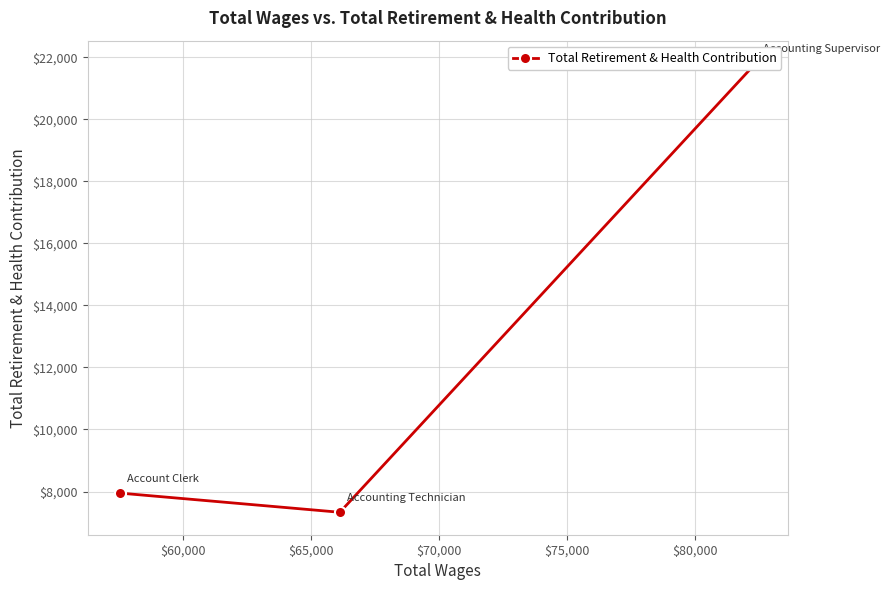

What is the smallest value displayed?

7331